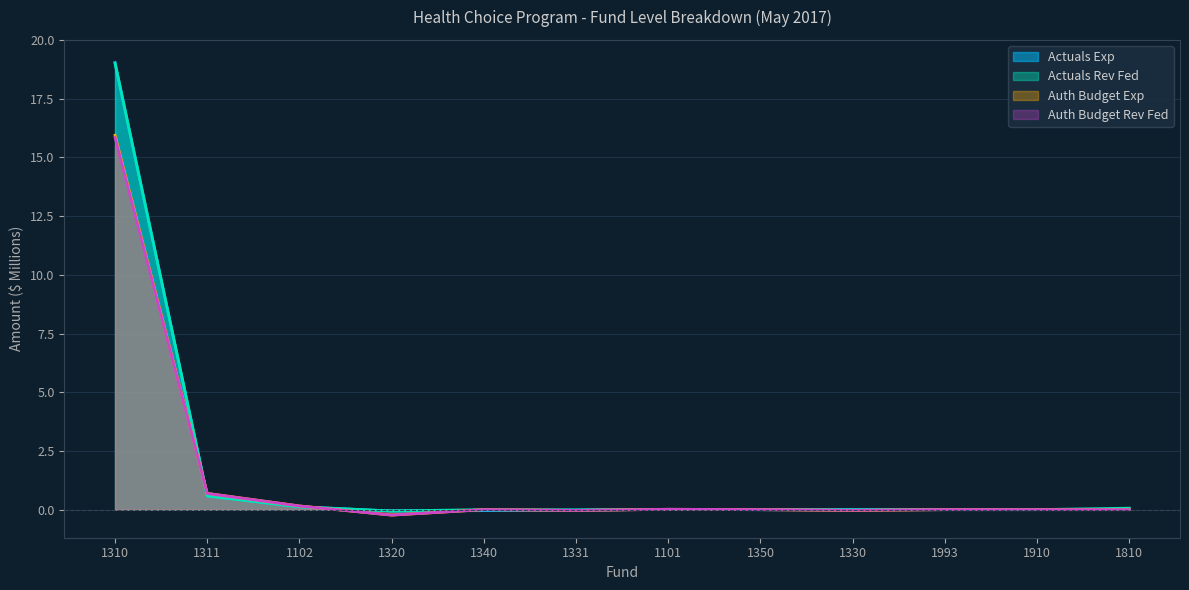

Rank the categories by Auth Budget Rev Fed value from highest to lowest.

1310, 1311, 1102, 1101, 1340, 1350, 1993, 1910, 1810, 1330, 1331, 1320